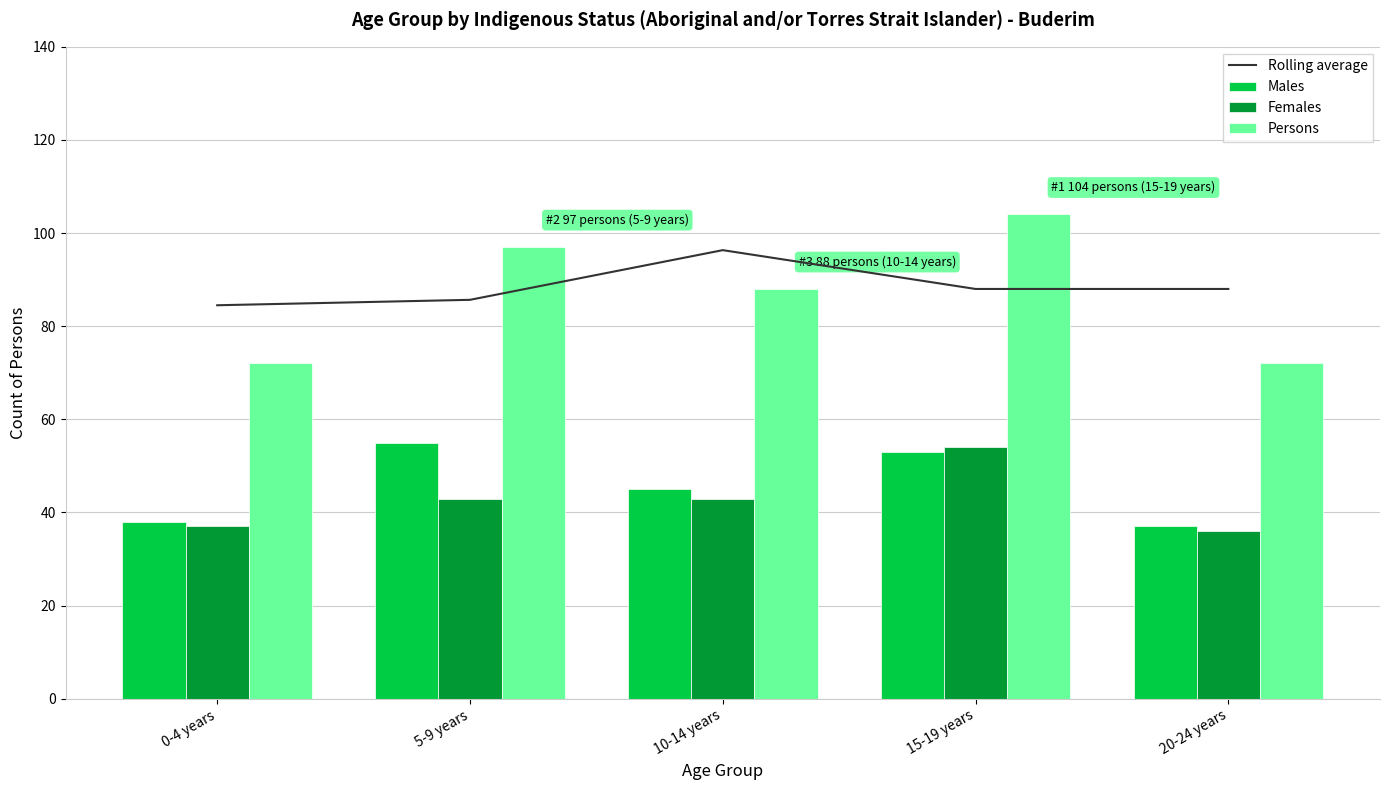

Rank the categories by Males value from lowest to highest.

20-24 years, 0-4 years, 10-14 years, 15-19 years, 5-9 years